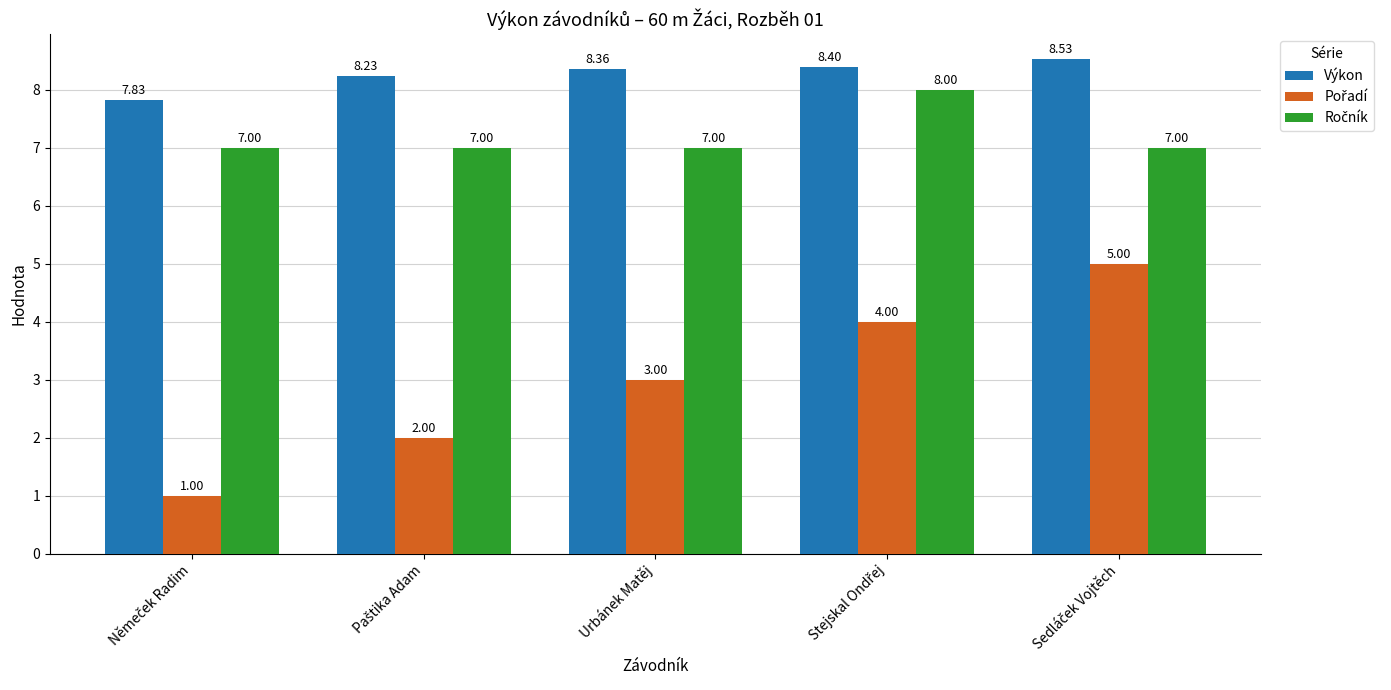

At how many categories does at least one series exceed 3?

5